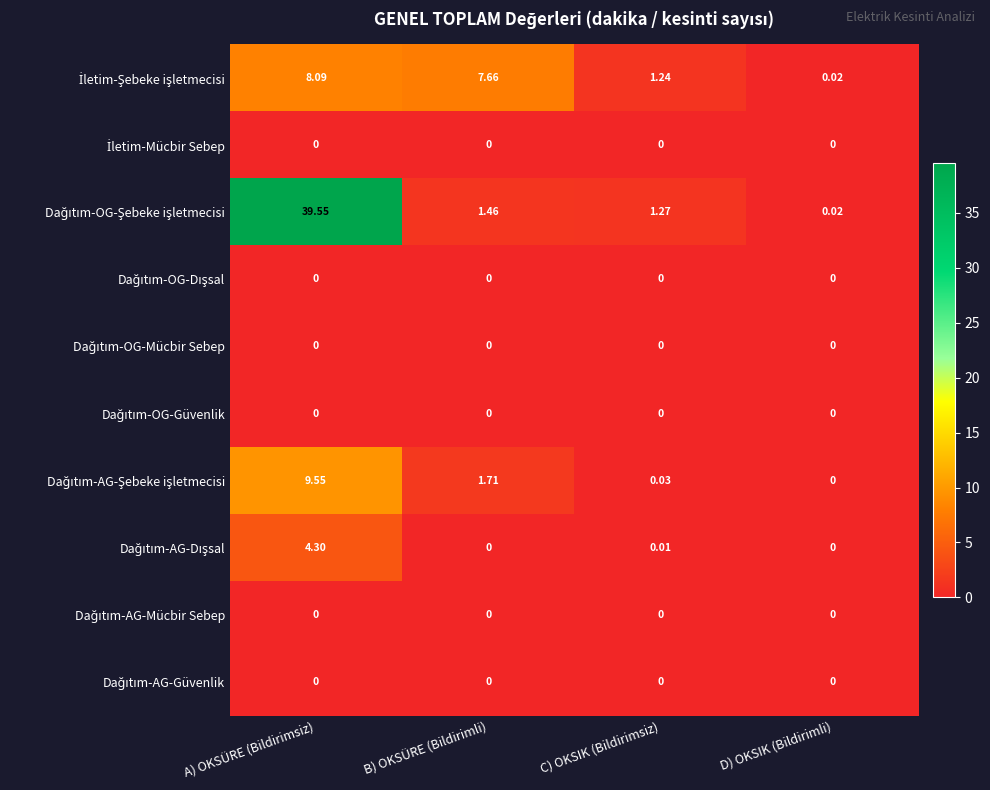

At which category does the chart reach its peak across all series?

A) OKSÜRE (Bildirimsiz)